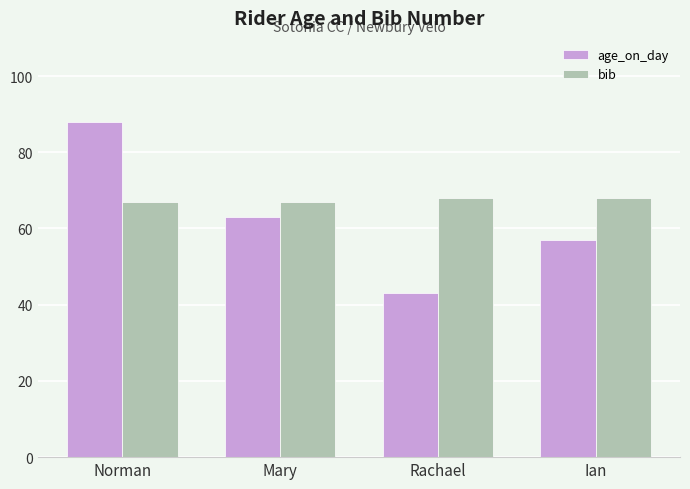

What is the approximate value of bib at Ian?

68